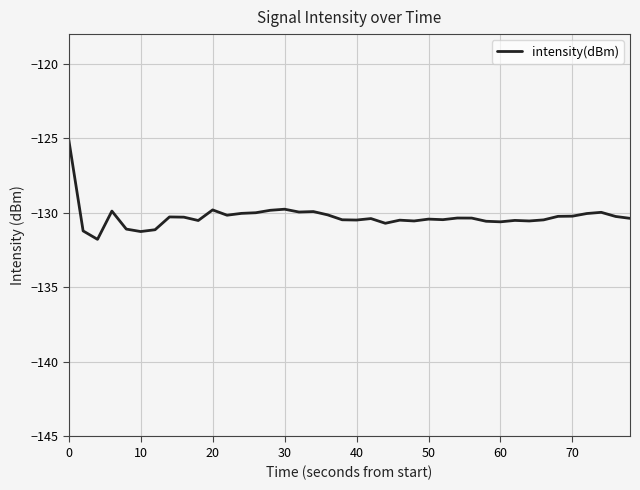

What is the greatest value displayed?

-125.1